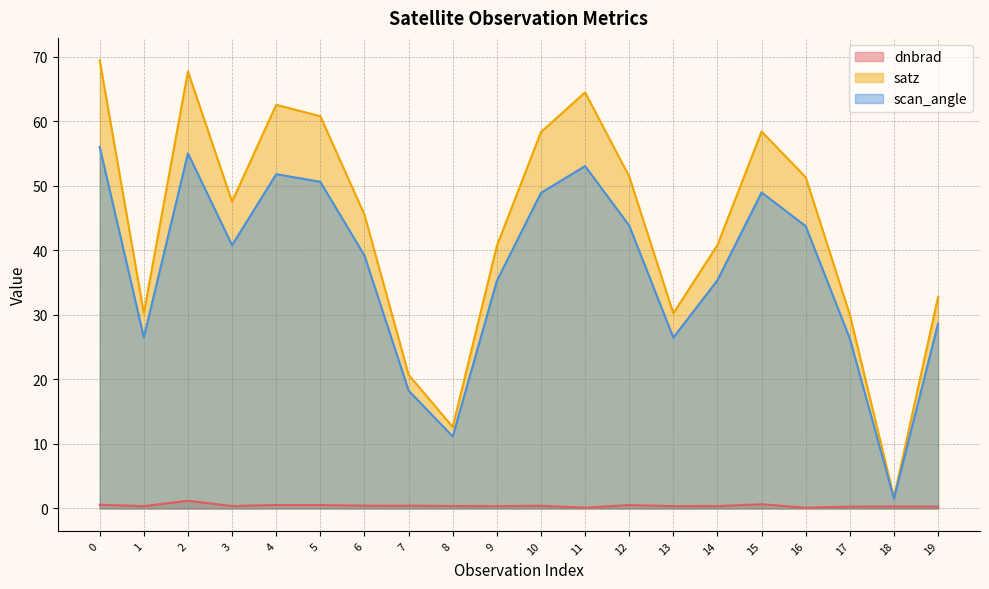

How many interior local peaks does the satz series have?

4